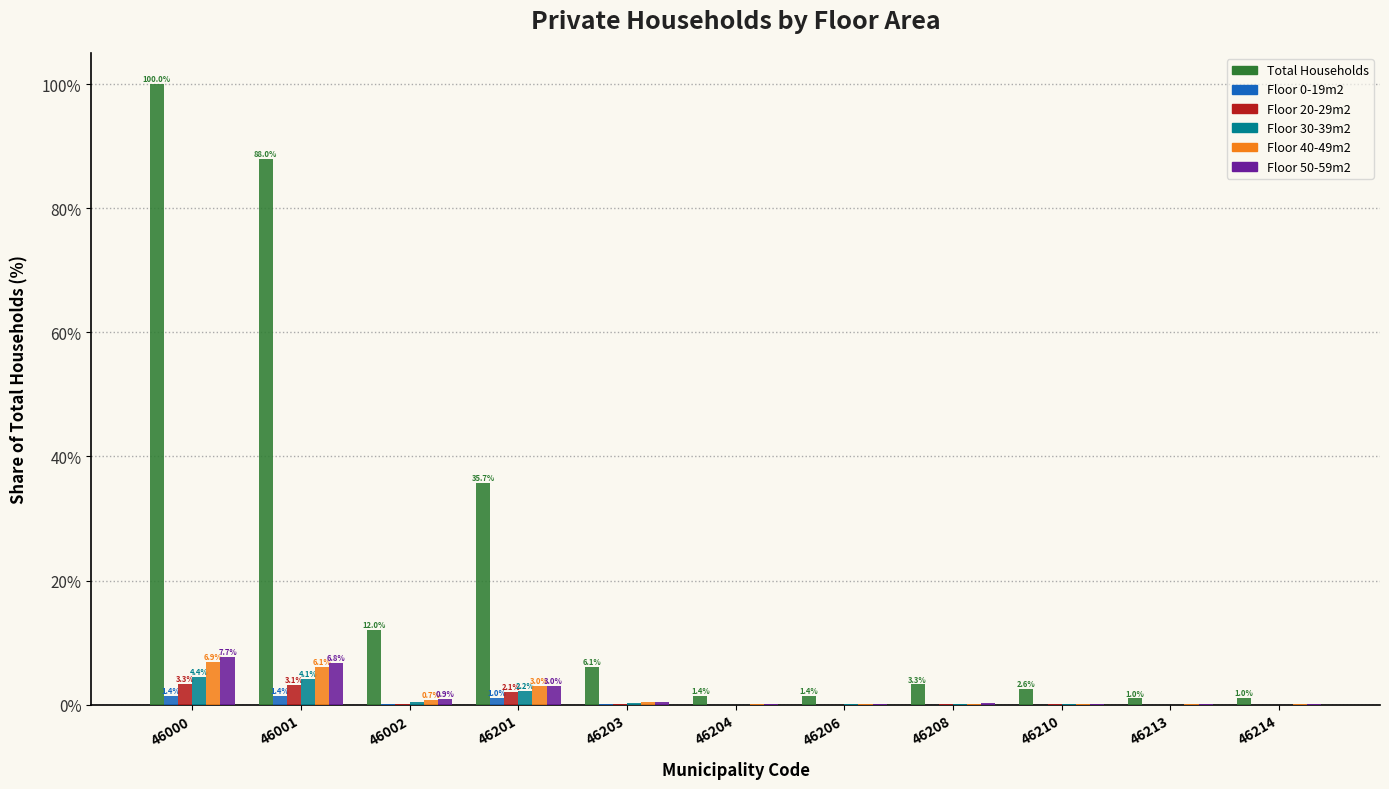

What is the maximum value shown in the chart?

100.0